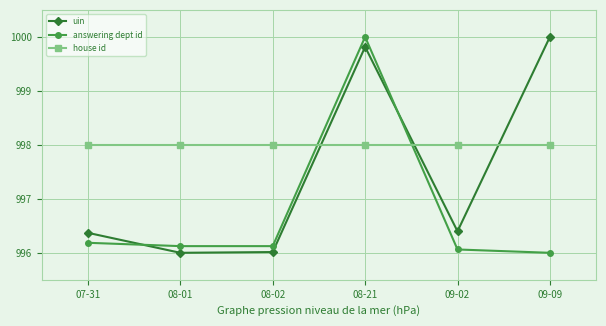

Reading left to right, transcribe all the data shown in this chart.

uin: 996.4	996.0	996.0	999.8	996.4	1000.0
answering dept id: 996.2	996.1	996.1	1000.0	996.1	996.0
house id: 998.0	998.0	998.0	998.0	998.0	998.0